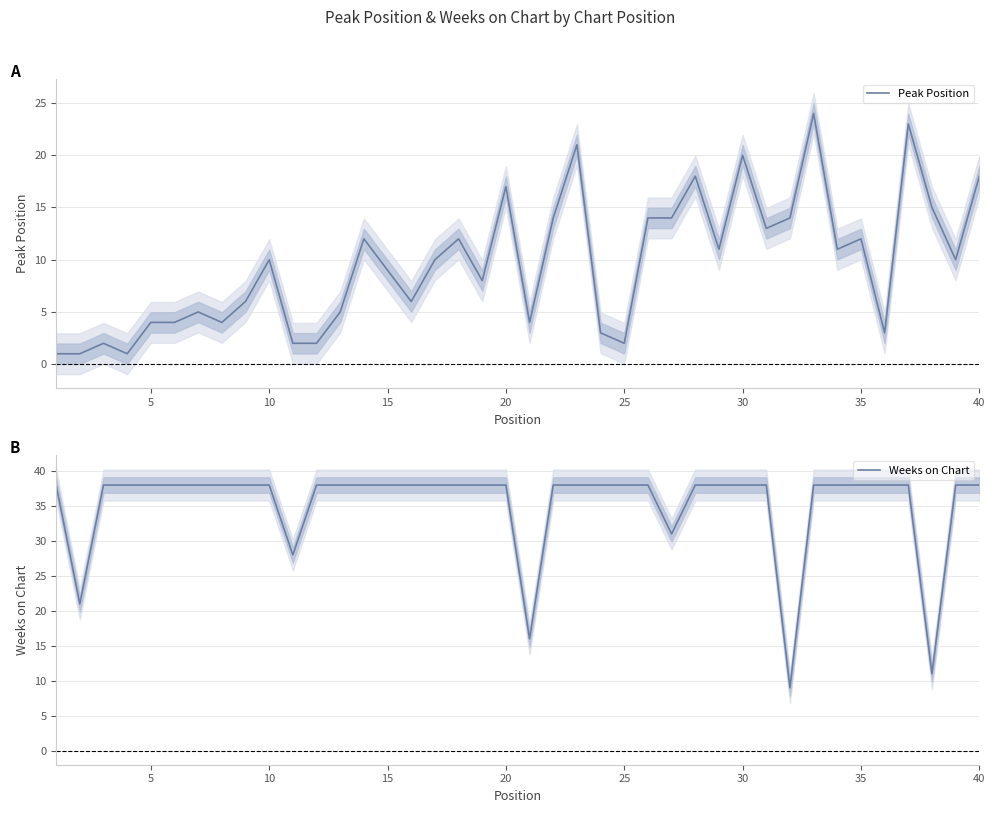

The Peak Position series shows 20 at 30. True or false?

True